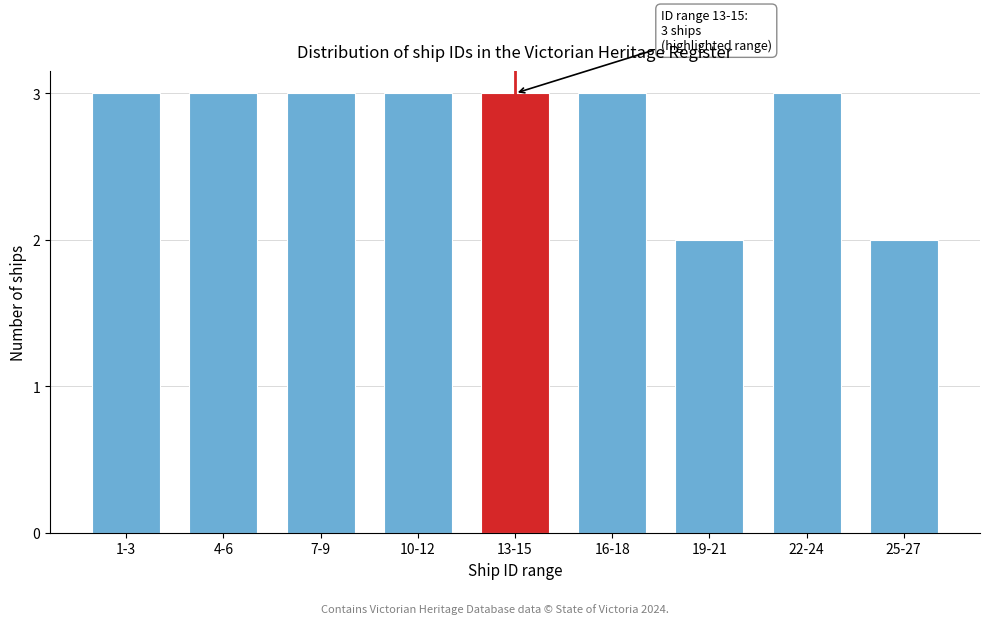

Reading right to left, extract all data points from this chart.

2	3	2	3	3	3	3	3	3